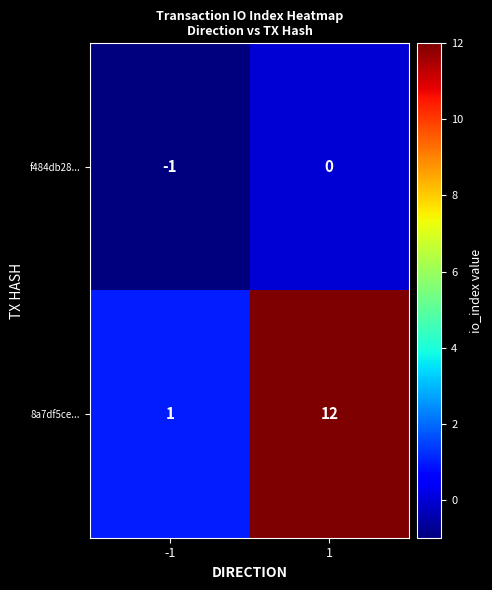

What is the maximum value shown in the chart?

12